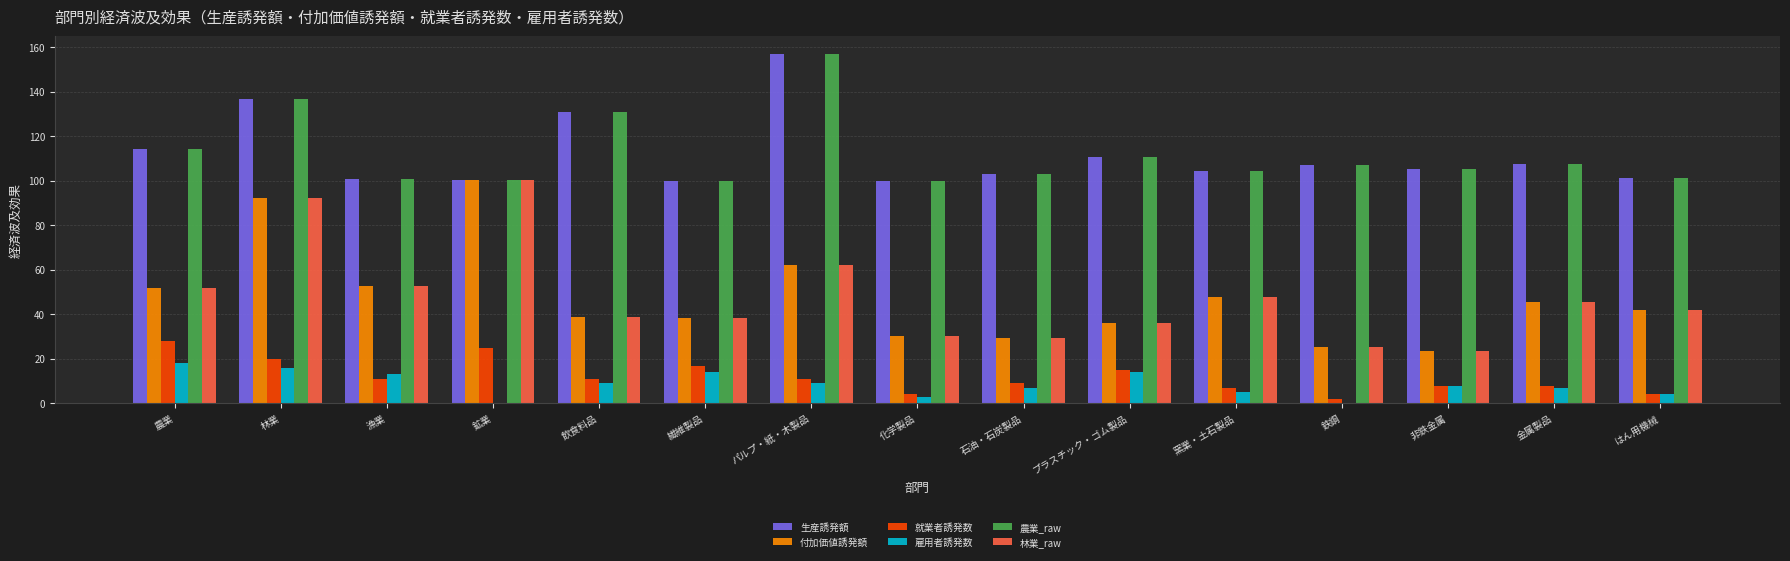

The value of 農業_raw at 鉄鋼 is 57.3. True or false?

False